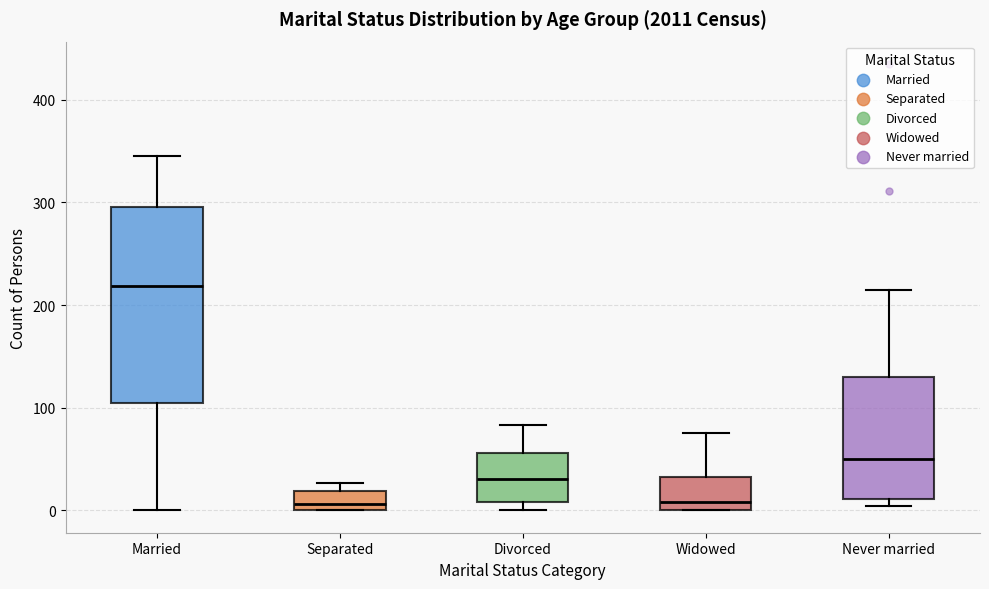

Comparing the boxes themselves (not the whiskers), which one is the tallest?

Married